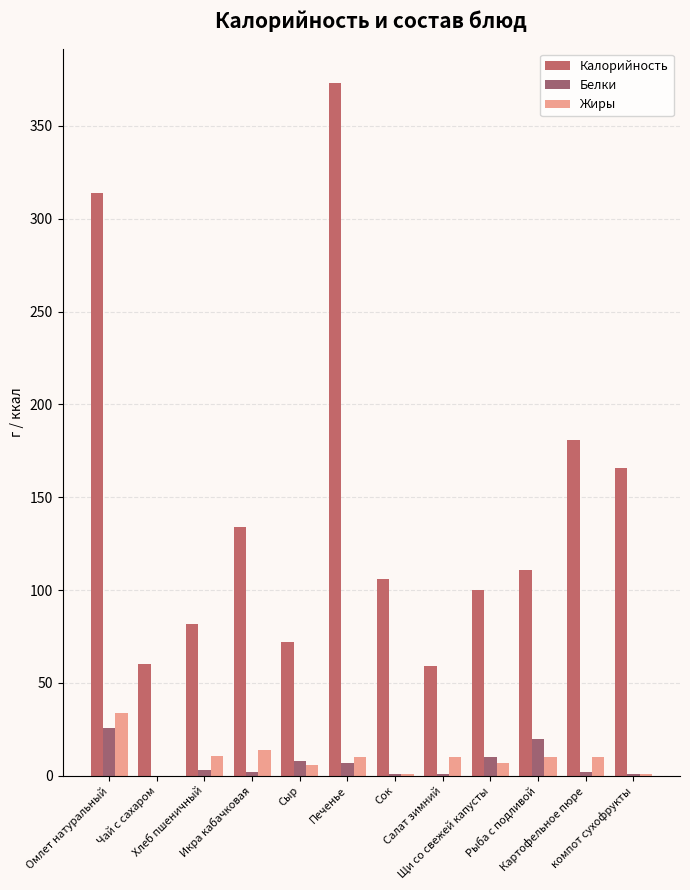

What position from the left is Сок?

7